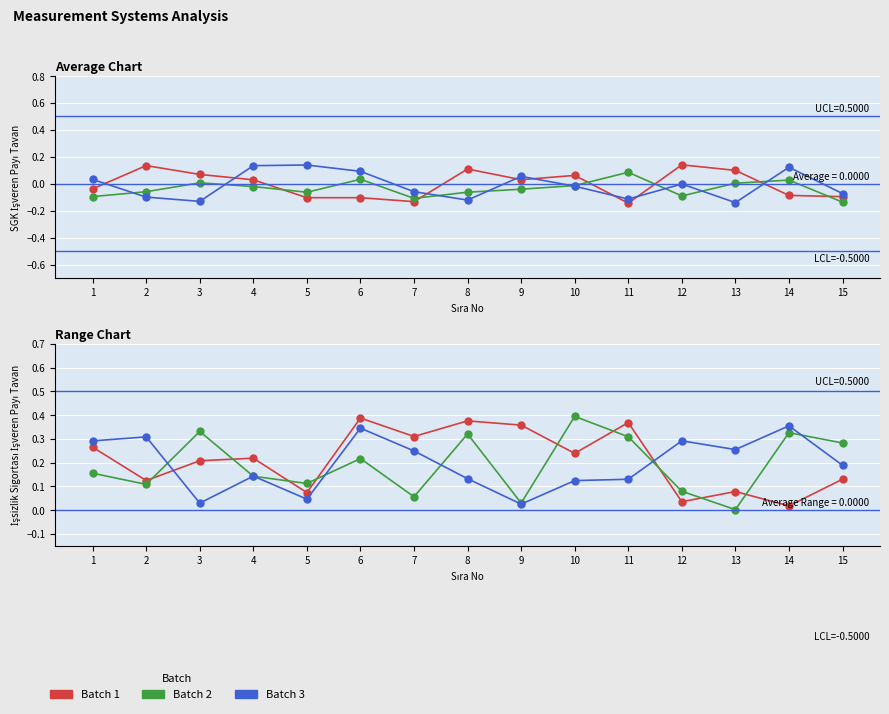

Rank the categories by Batch 3 value from highest to lowest.

14, 6, 2, 12, 1, 13, 7, 15, 4, 8, 11, 10, 5, 3, 9